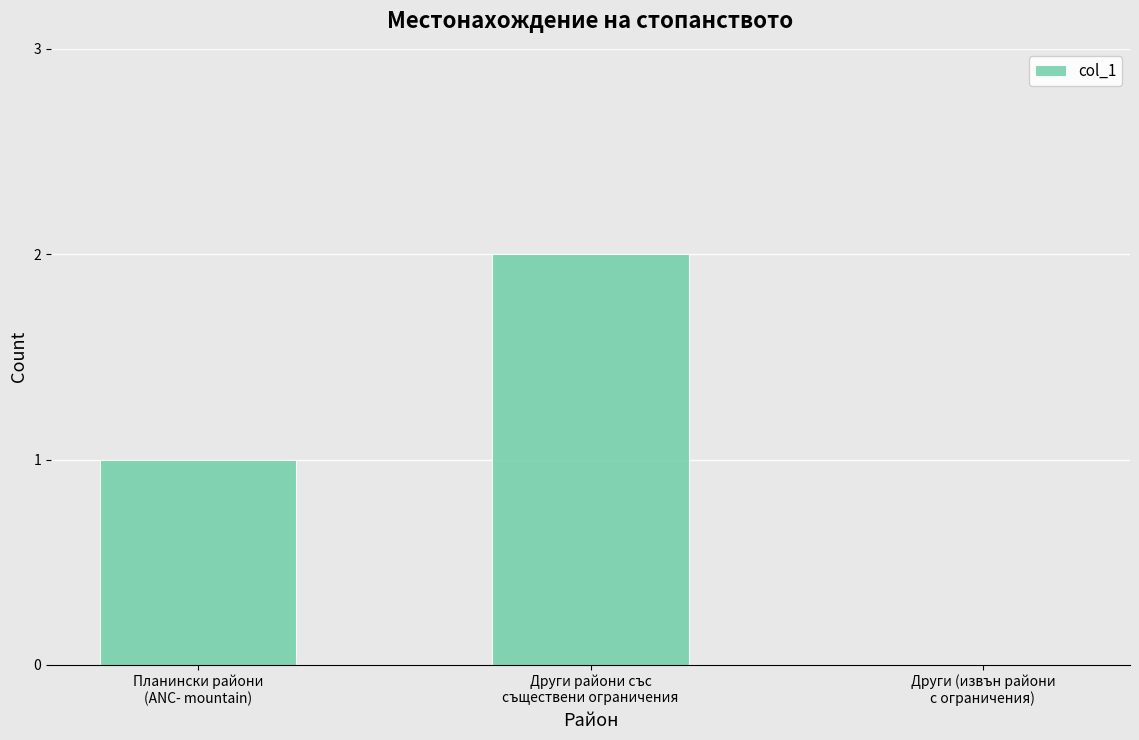

Reading right to left, list all the values displayed in this chart.

Други (извън райони
с ограничения)=0	Други райони със
съществени ограничения=2	Планински райони
(ANC- mountain)=1